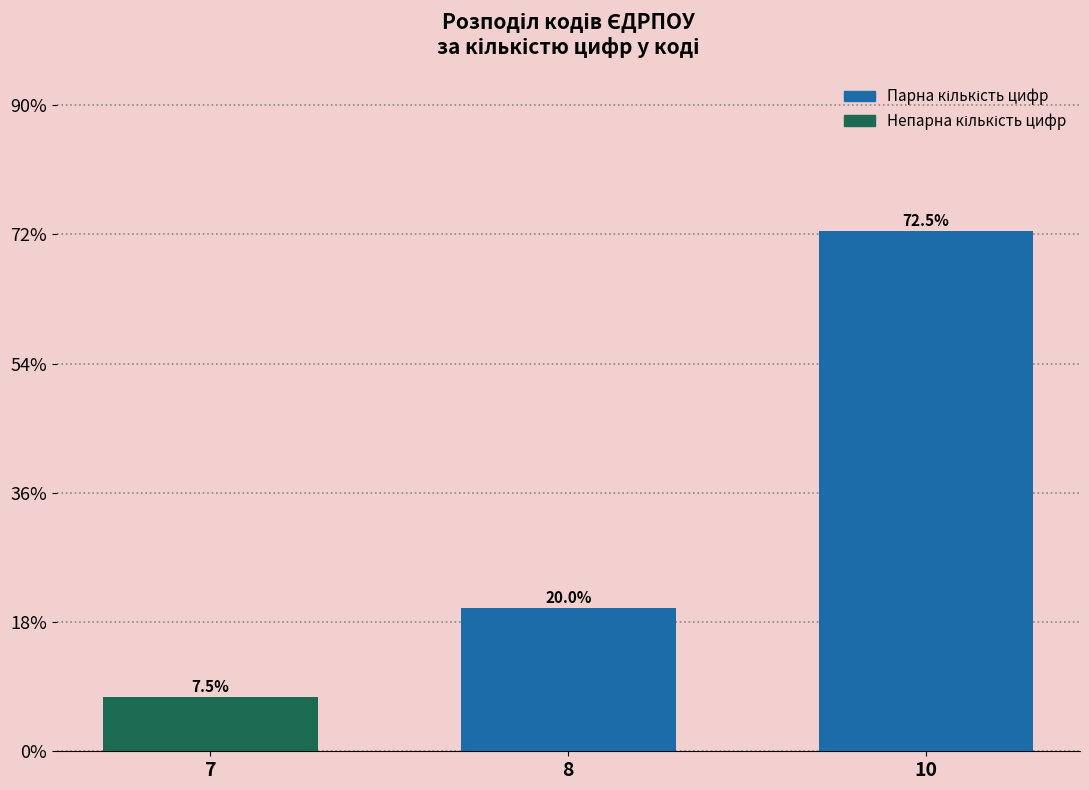

Reading left to right, list all the values displayed in this chart.

7.5	20.0	72.5